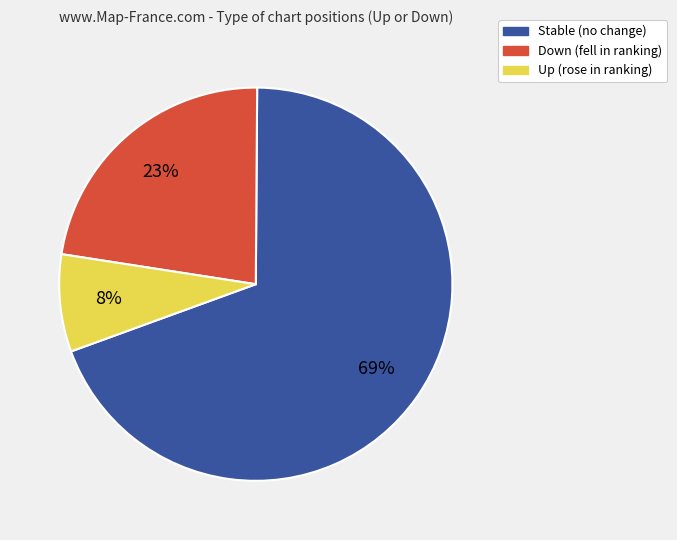

Count the number of slices in the pie.

3